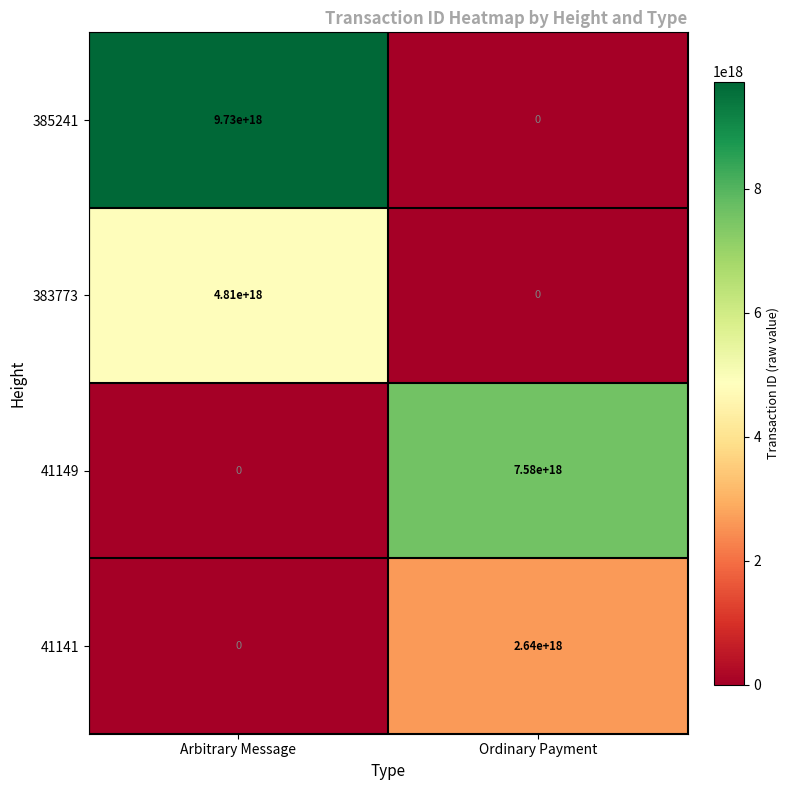

Which category has the highest value in the 41141 series?

Ordinary Payment